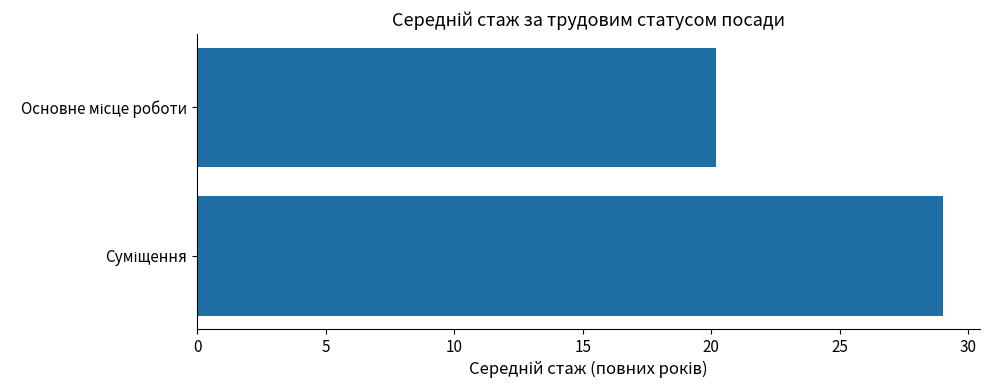

Reading bottom to top, extract all data points from this chart.

29.0	20.2